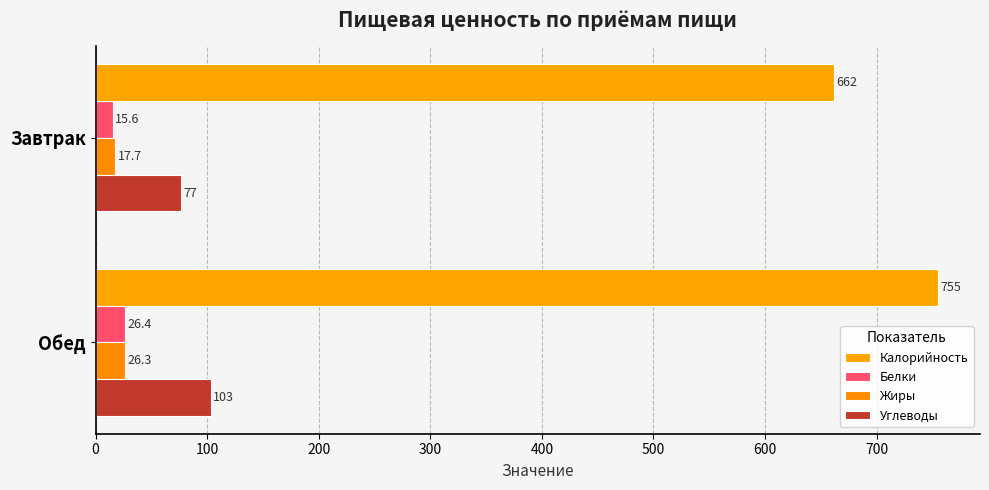

How many distinct data groups are displayed?

4